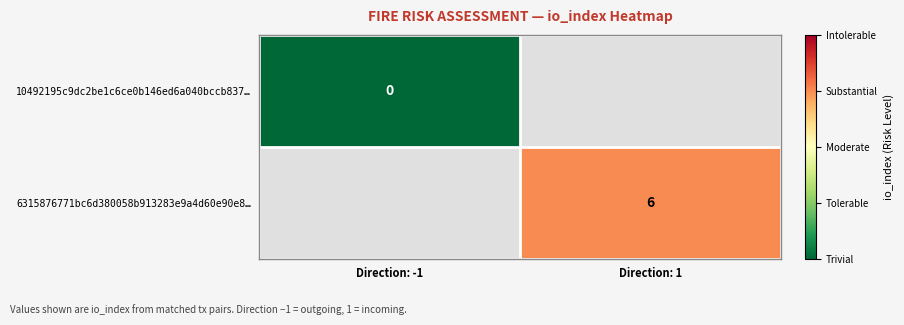

Count the number of data series in this chart.

2